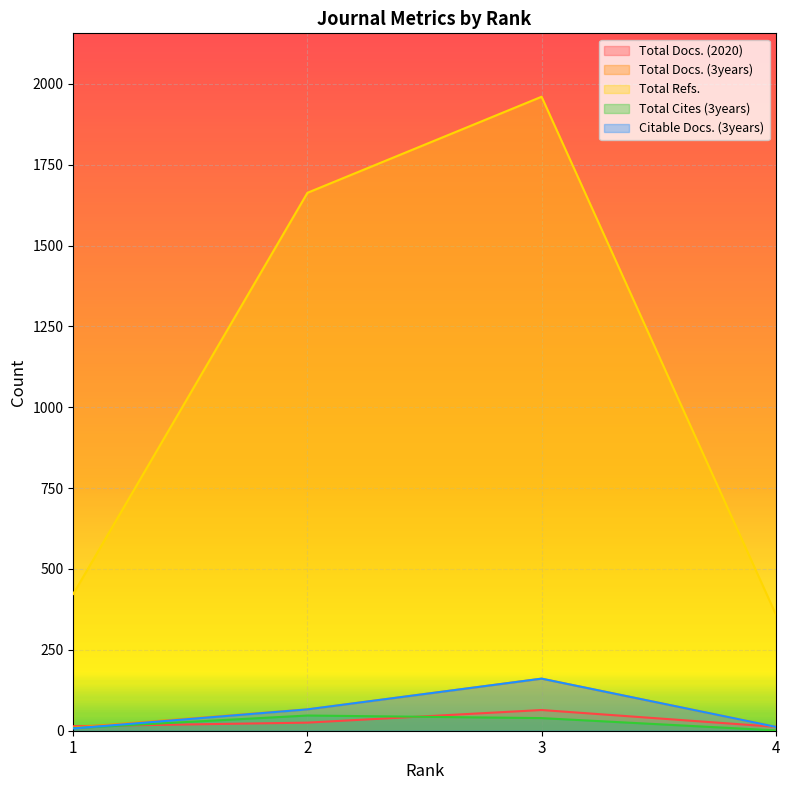

Count the number of data series in this chart.

5